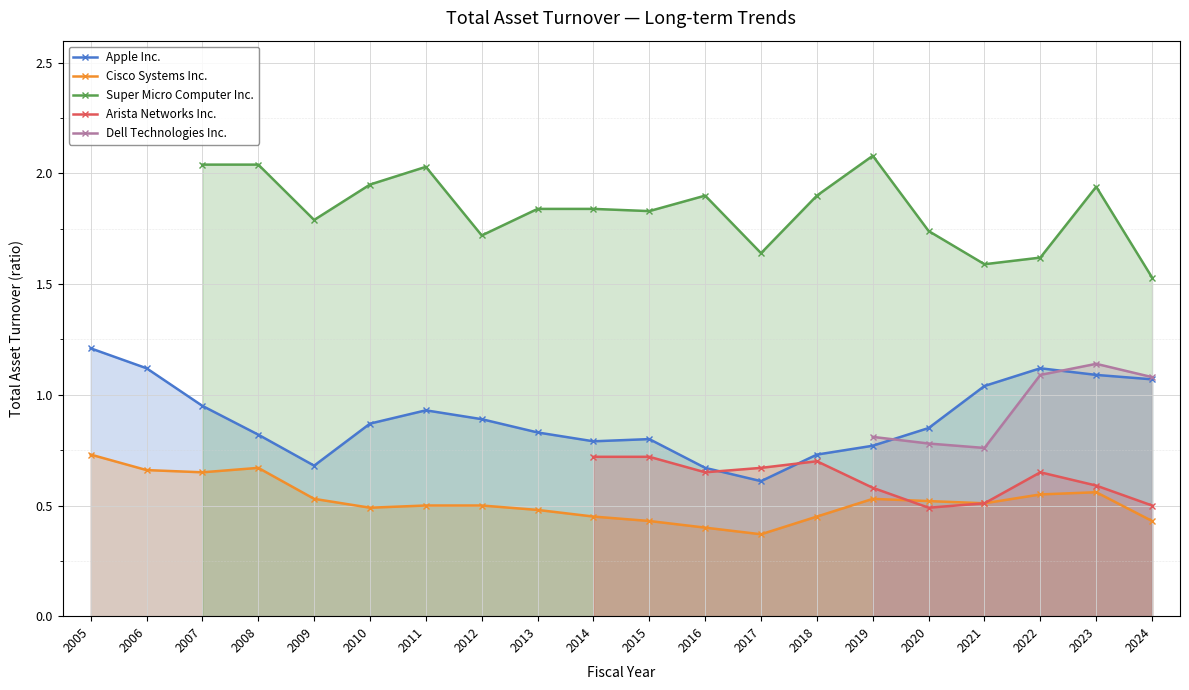

How many lines are shown in the chart?

5